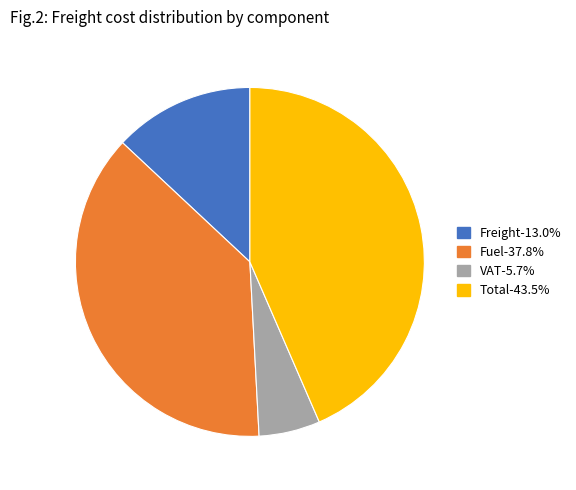

Rank the categories by value from highest to lowest.

Total, Fuel, Freight, VAT